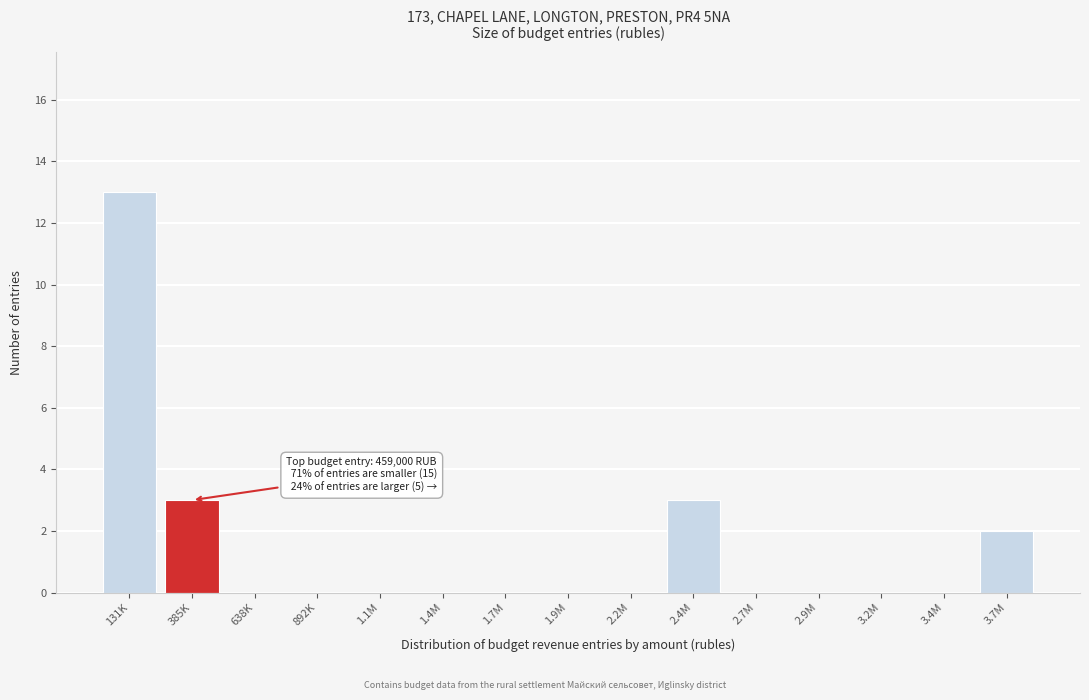

Reading left to right, list all the values displayed in this chart.

131K=13	385K=3	638K=0	892K=0	1.1M=0	1.4M=0	1.7M=0	1.9M=0	2.2M=0	2.4M=3	2.7M=0	2.9M=0	3.2M=0	3.4M=0	3.7M=2